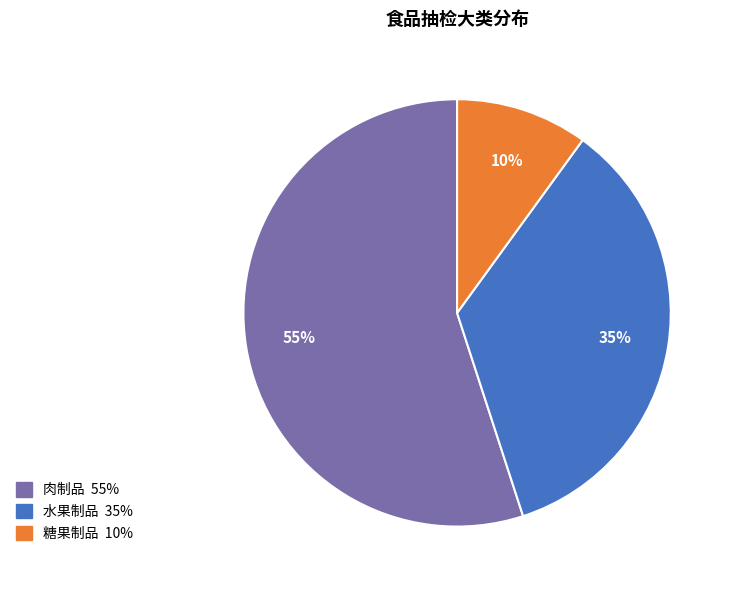

True or false: 水果制品 accounts for 35% of the total.

True